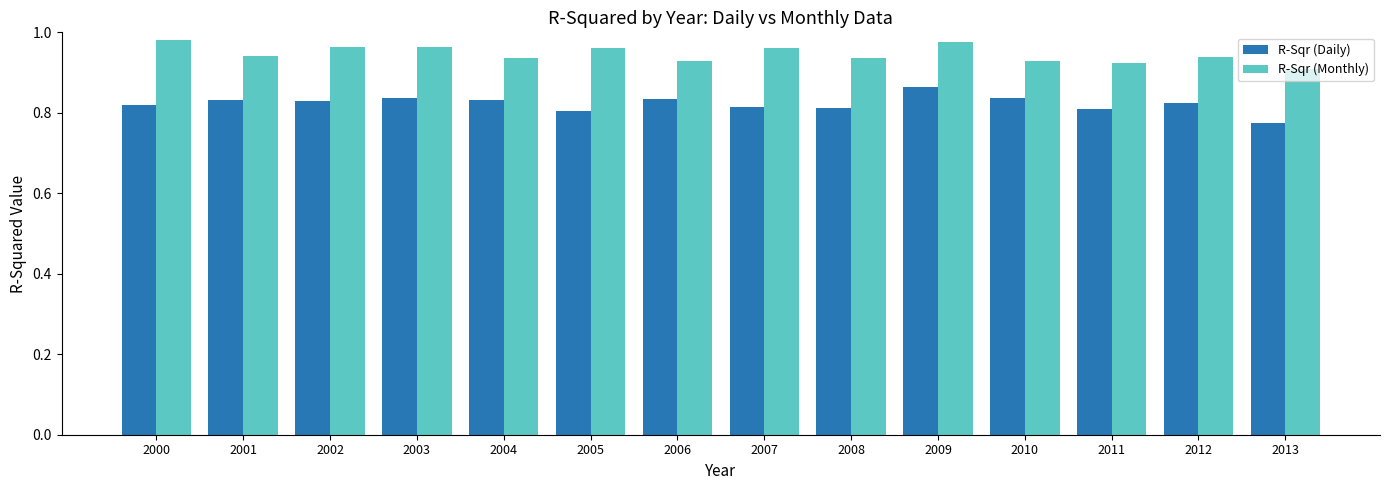

What is the sum of the R-Sqr (Daily) values at 2003 and 2013?

1.6